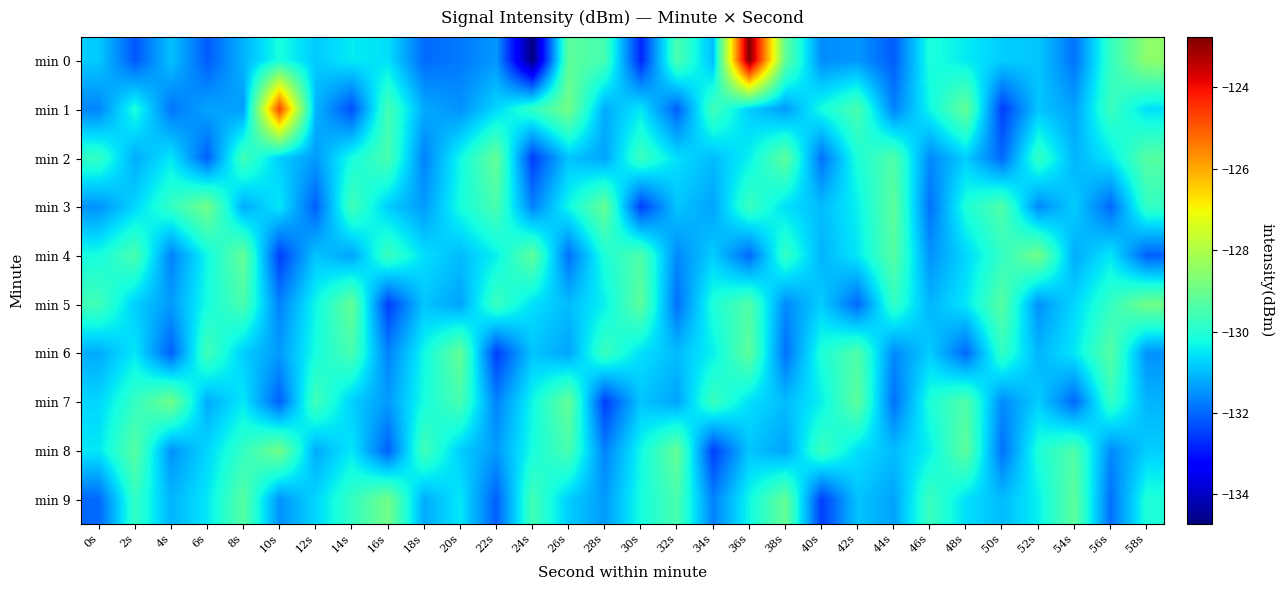

Rank the series by their maximum value, from highest to lowest.

min 0, min 1, min 3, min 4, min 5, min 7, min 8, min 9, min 2, min 6